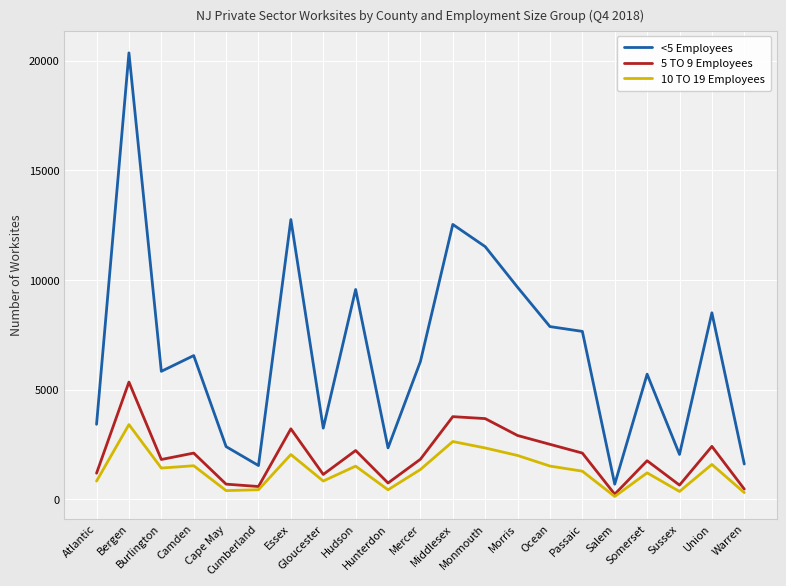

At which label does <5 Employees reach its peak?

Bergen